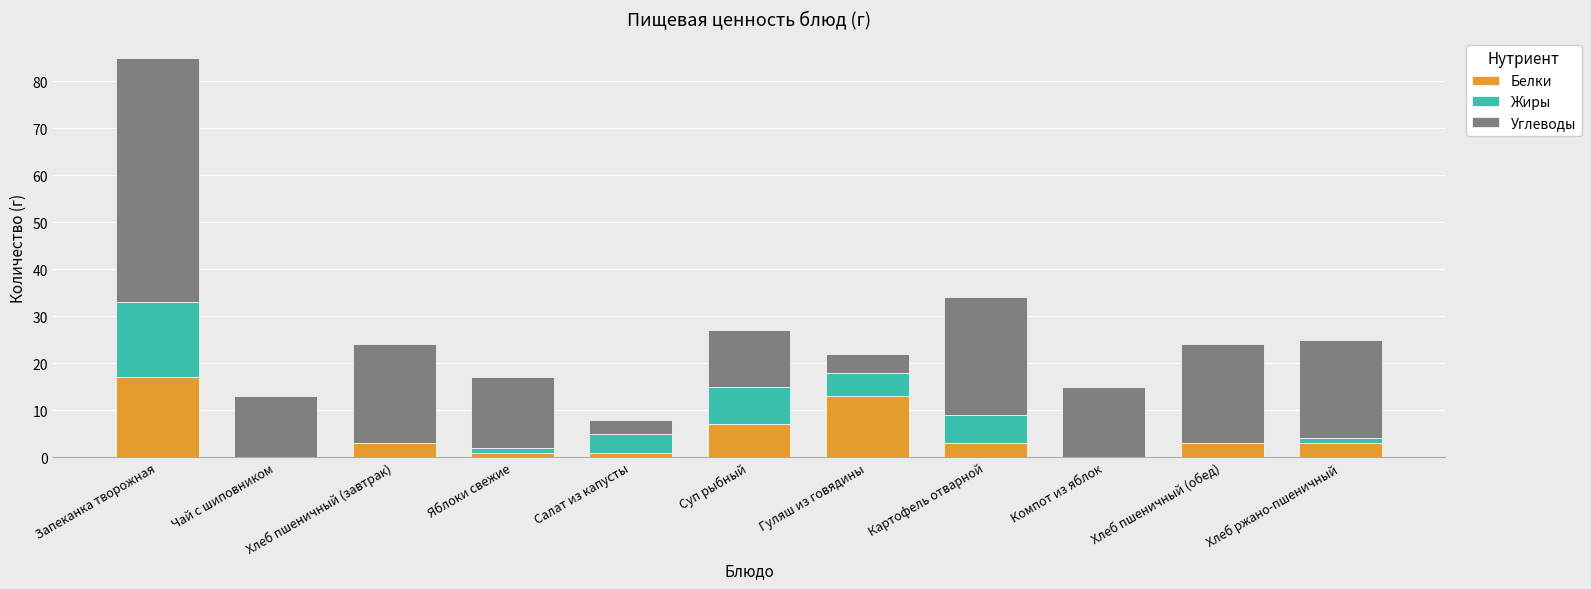

What is the sum of the Белки values at Картофель отварной and Компот из яблок?

3